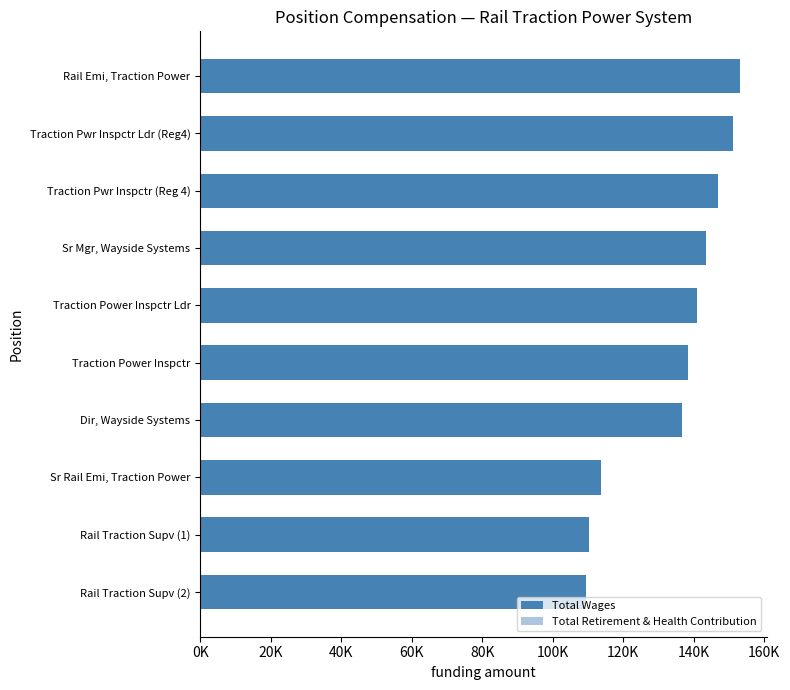

Reading left to right, extract all data points from this chart.

Total Wages: 109483	110259	113742	136725	138449	141030	143635	146895	151166	153087
Total Retirement & Health Contribution: 35922	38121	46452	18859	38280	38847	31466	39116	40302	16102